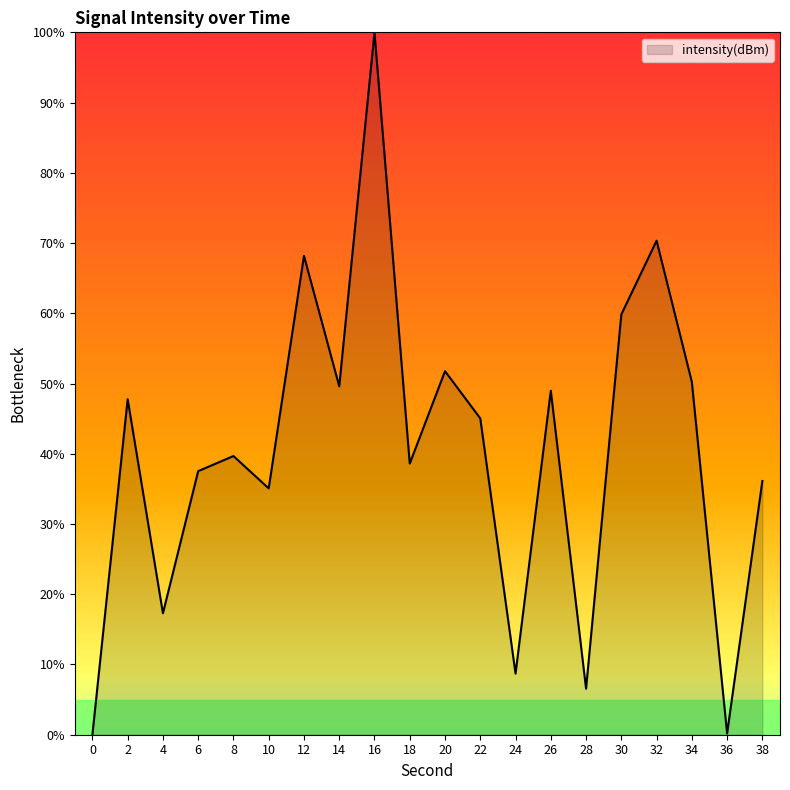

Does the chart display data point markers on the line(s)?

No